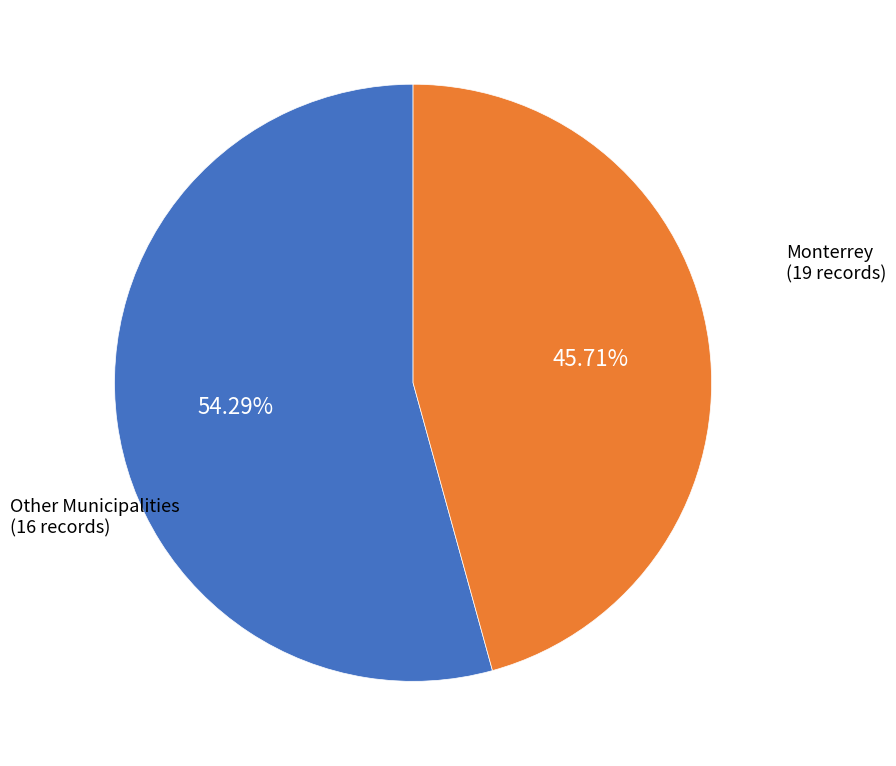

Is there a majority slice in this chart?

Yes